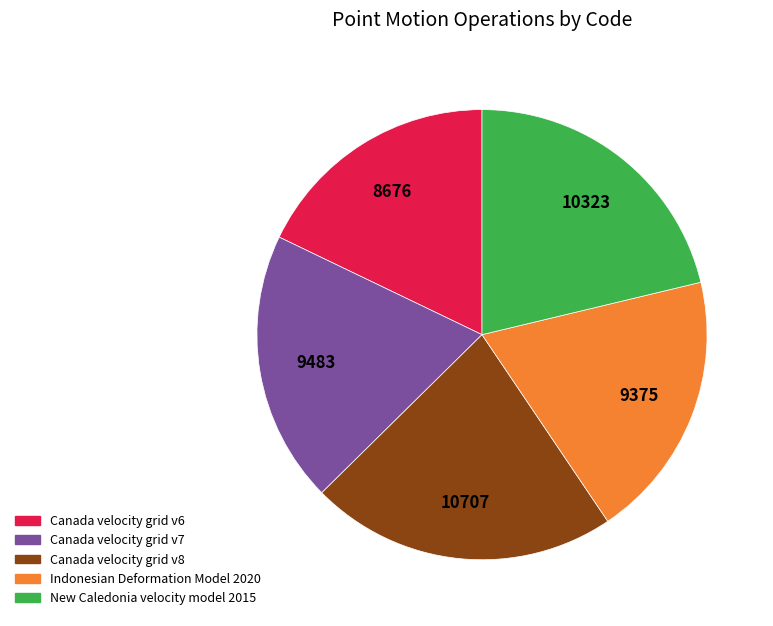

Which category has the biggest portion of the pie?

Canada velocity grid v8